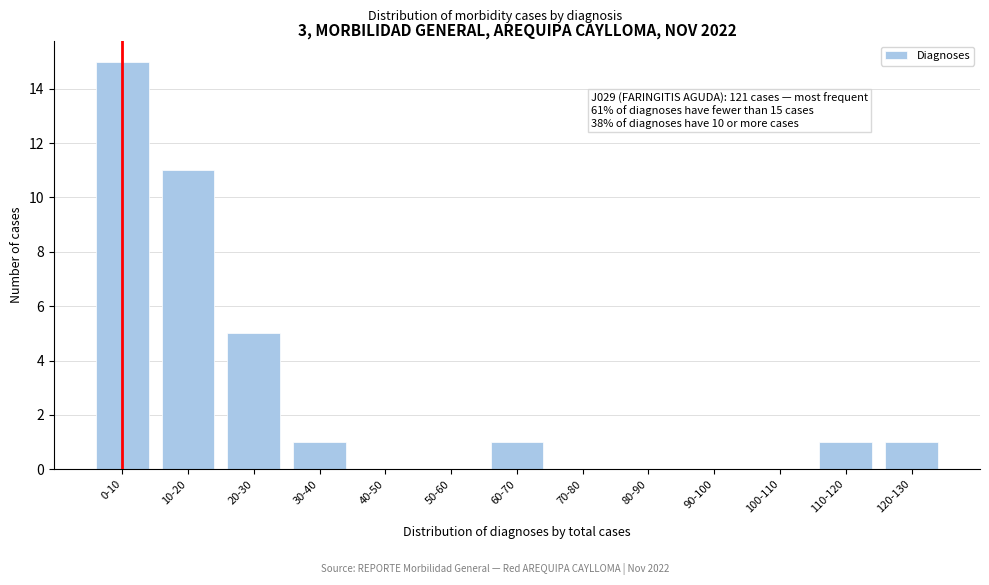

Reading right to left, what are all the values shown in this chart?

120-130=1	110-120=1	100-110=0	90-100=0	80-90=0	70-80=0	60-70=1	50-60=0	40-50=0	30-40=1	20-30=5	10-20=11	0-10=15